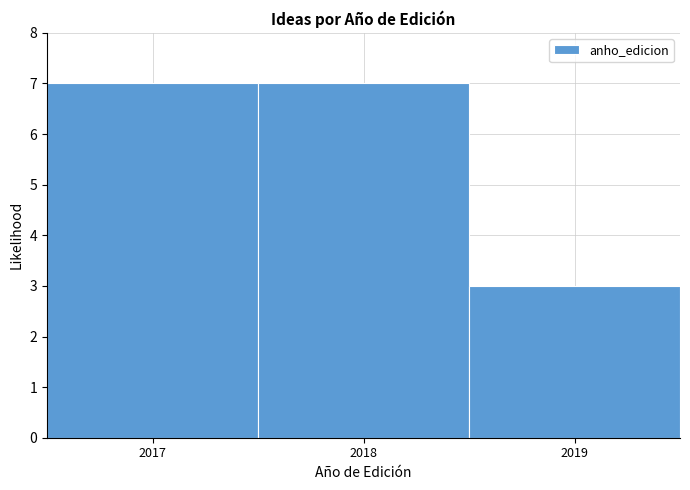

How tall is the bar that spans 2018.5 to 2019.5 on the x-axis? The values are not printed on the chart, so give them approximately, as read against the axis.

3